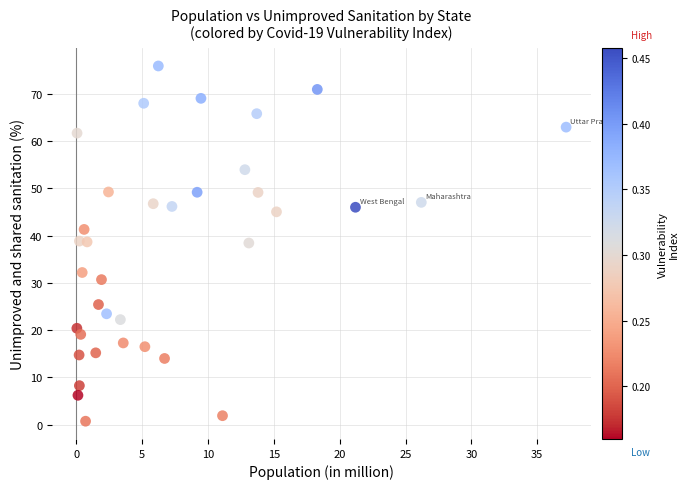

What is the range of X values (max minus min)?

37.2